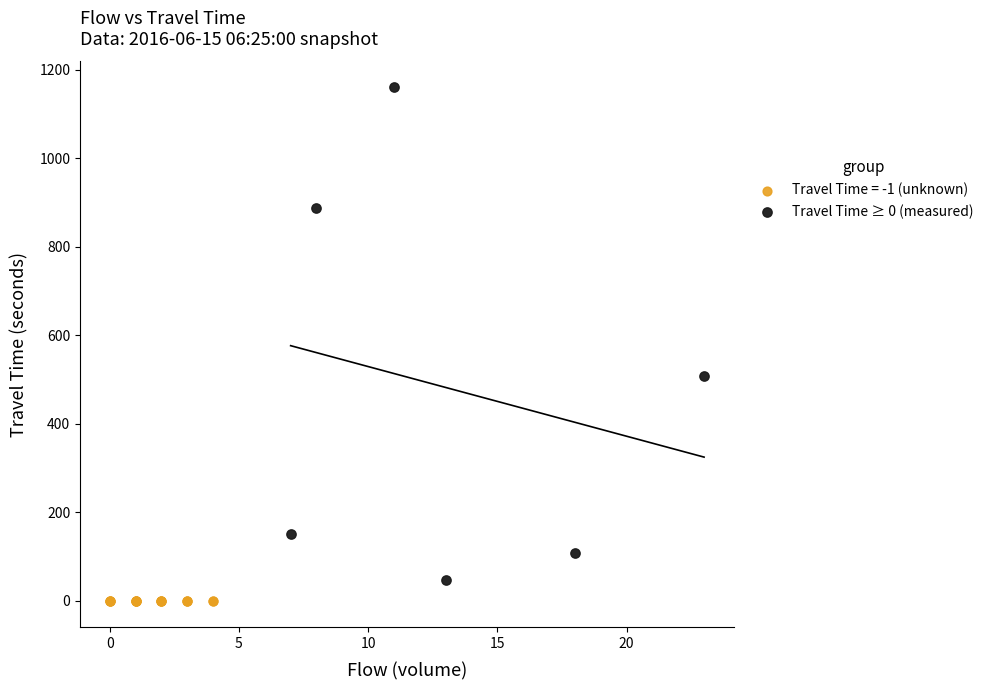

What are all the series names shown in the legend?

Travel Time = -1 (unknown), Travel Time ≥ 0 (measured)